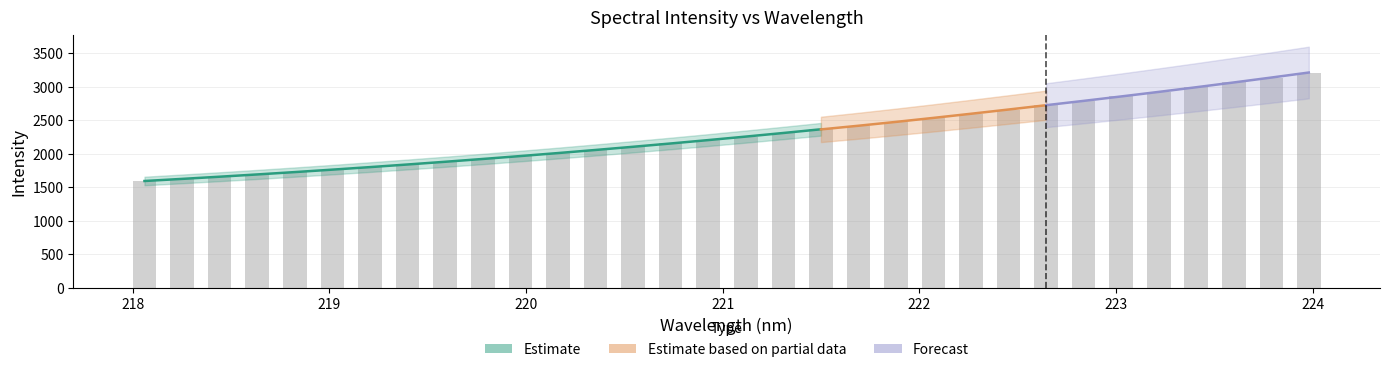

What is the greatest value displayed?

3213.4